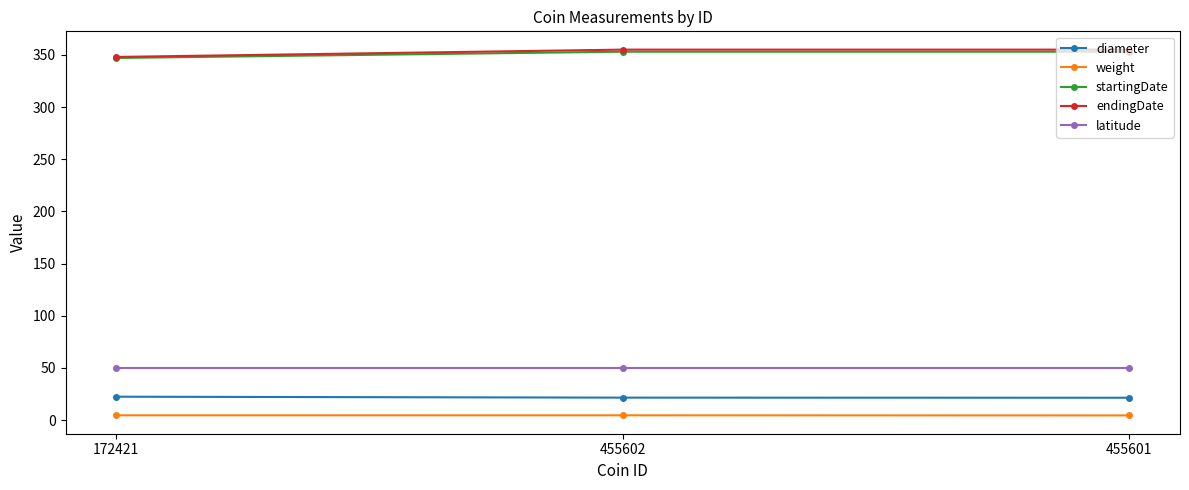

Which series has the widest spread of values?

endingDate